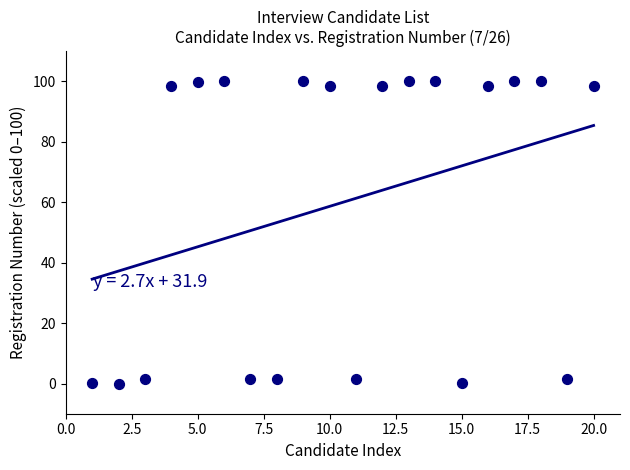

What is the range of X values (max minus min)?

19.0